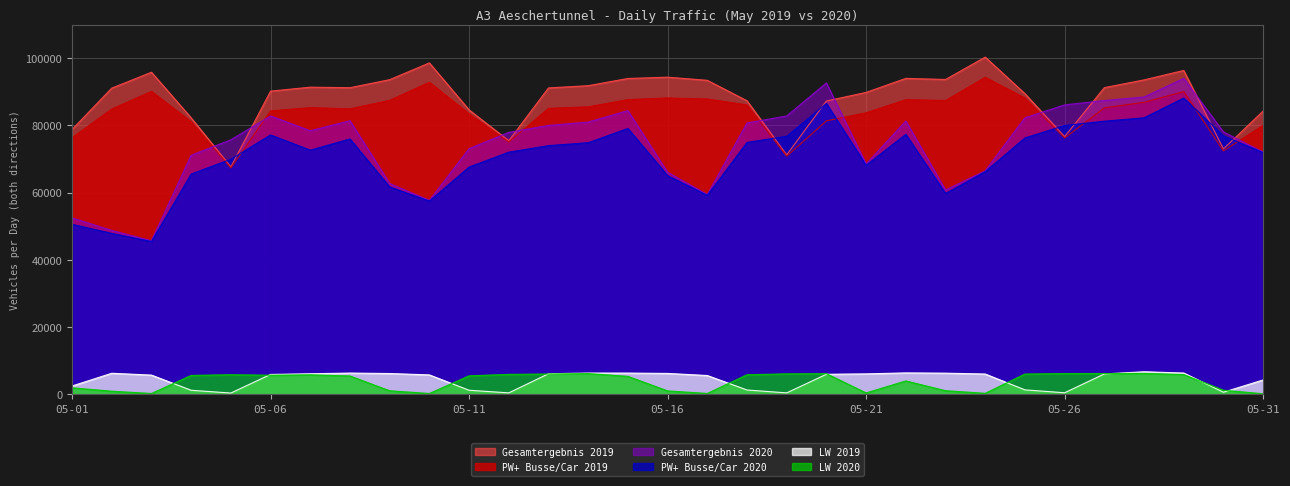

Does the chart display data point markers on the line(s)?

No